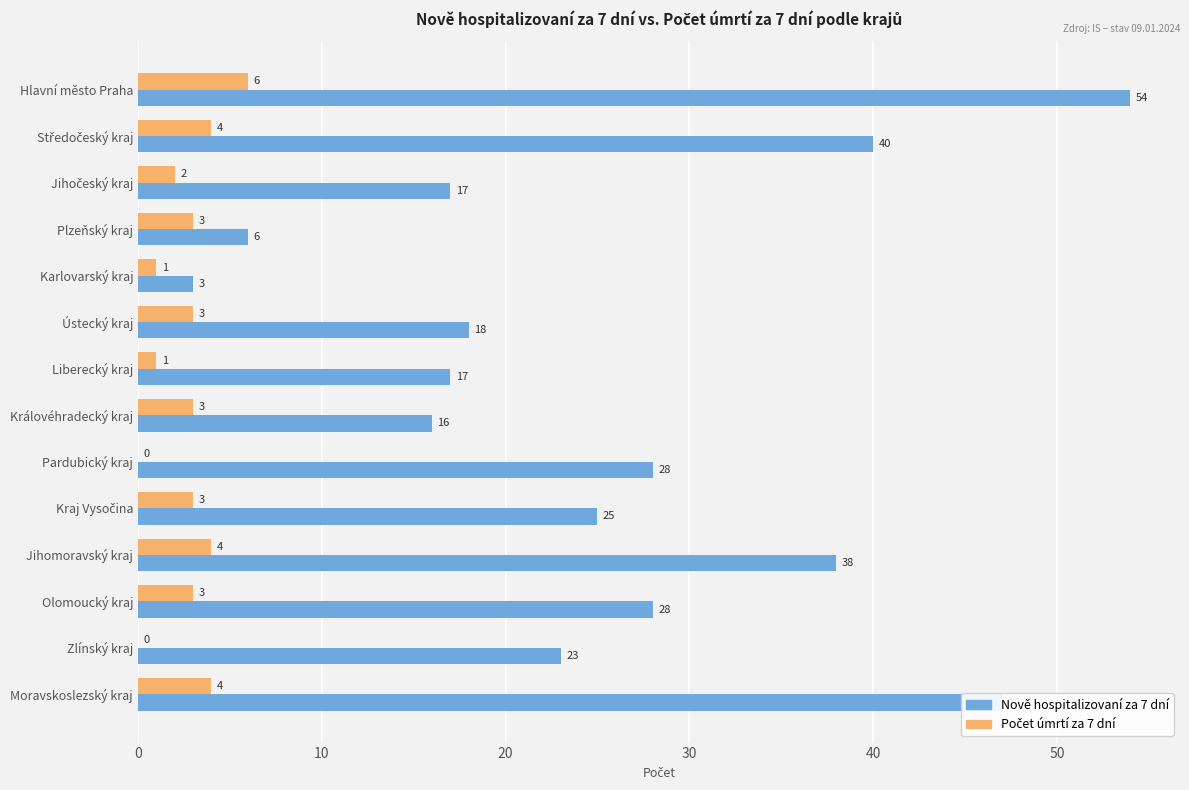

How many distinct data groups are displayed?

2